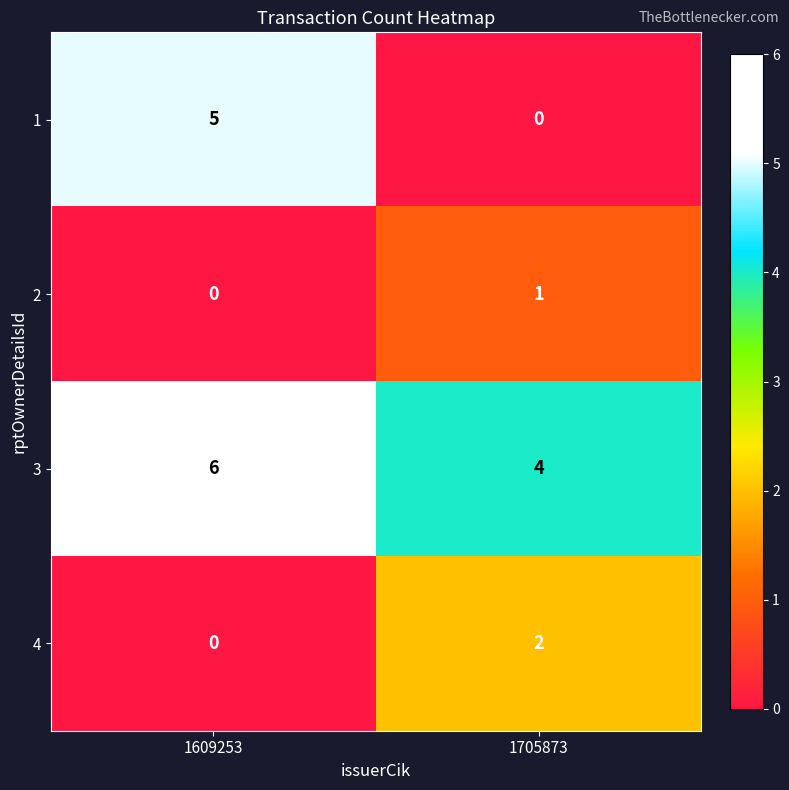

The 3 series shows 10 at 1609253. True or false?

False